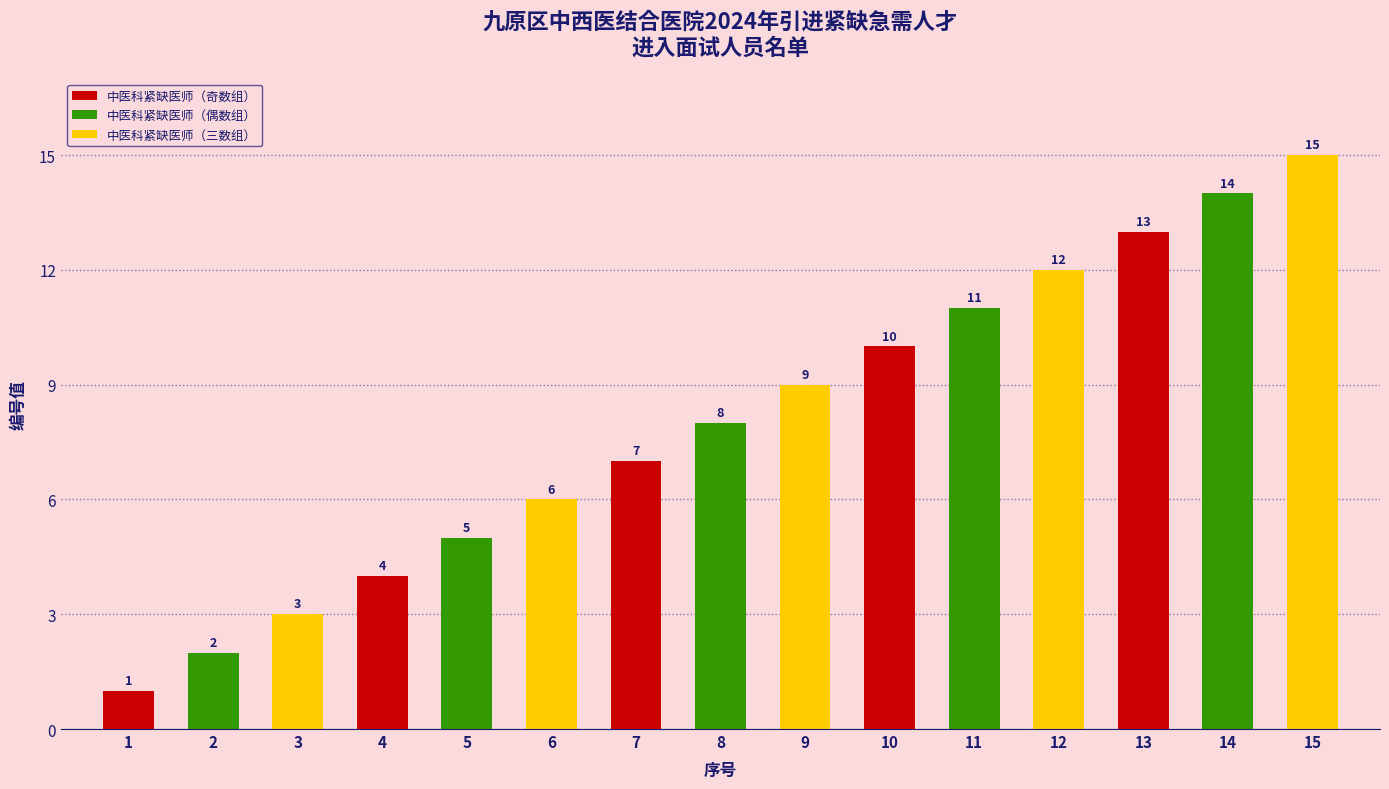

The 中医科紧缺医师（偶数组） series shows 5 at 5. True or false?

True